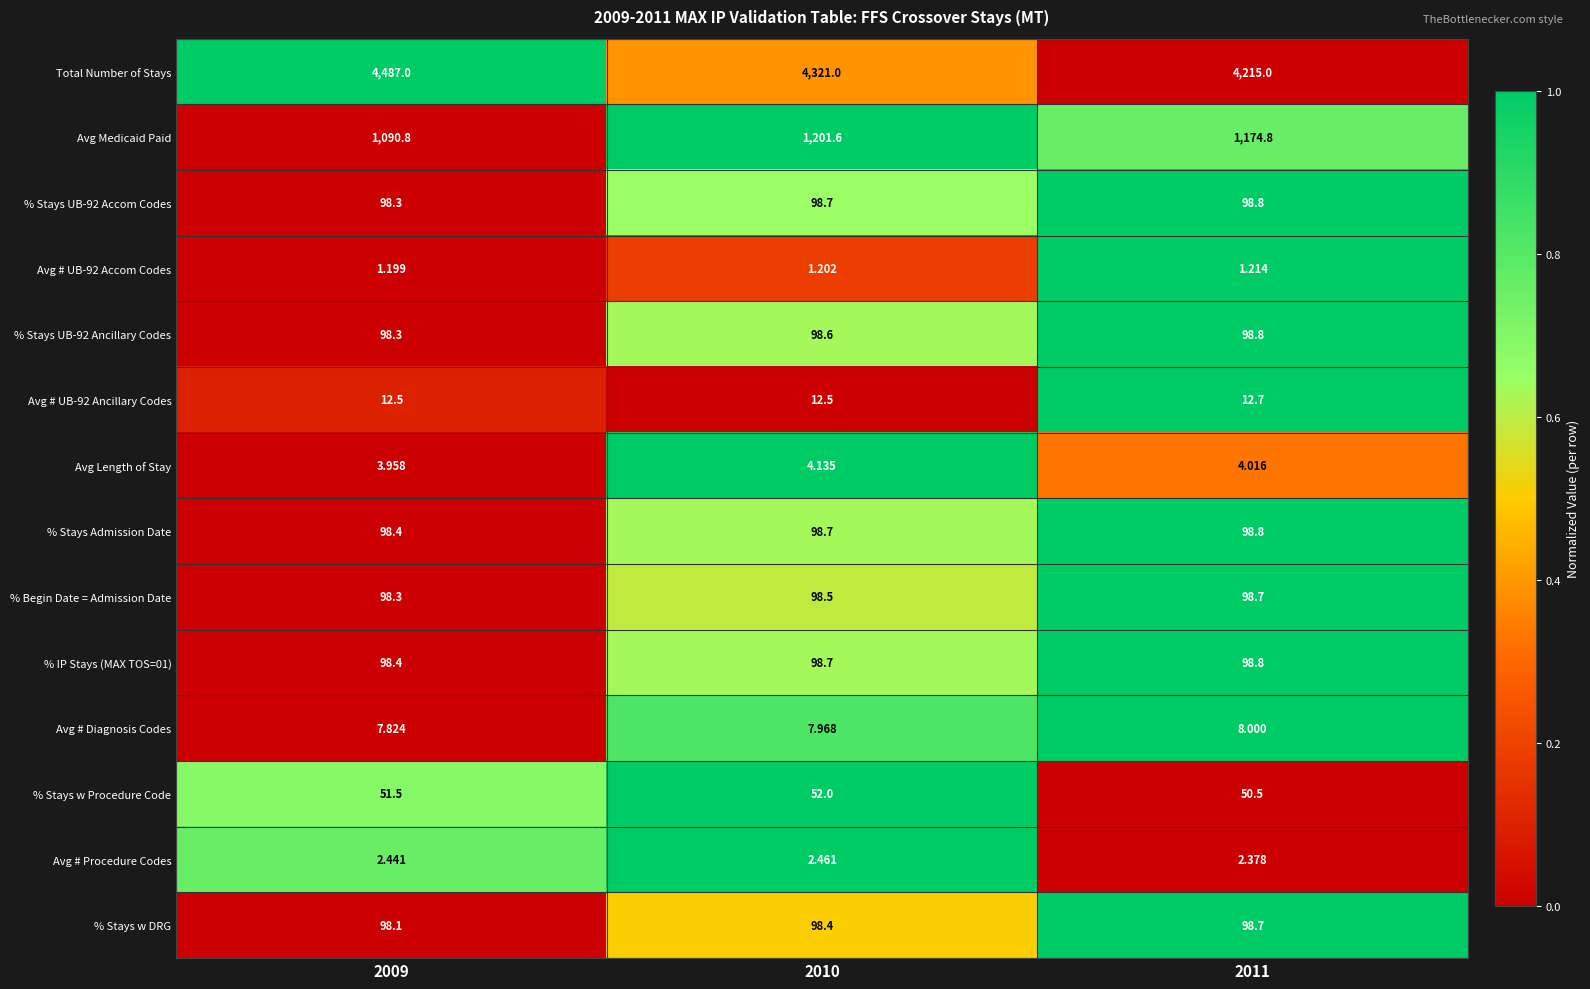

Which series has the largest total across all categories?

Total Number of Stays